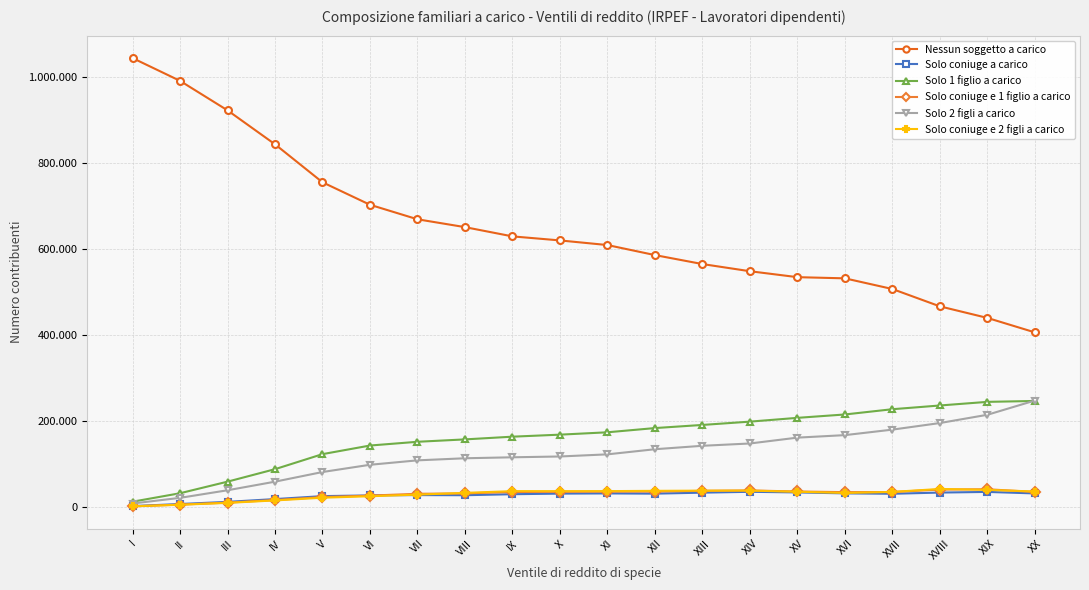

Reading right to left, transcribe all the data shown in this chart.

Nessun soggetto a carico: 406556	440163	467014	507316	532116	534856	548651	565296	586155	609461	620229	629607	651100	669328	703084	755305	843574	922485	991010	1043949
Solo coniuge a carico: 32380	35892	34364	31602	32529	34742	36161	34168	31882	32410	31949	30557	28217	28528	27779	26129	19268	12800	7788	2978
Solo 1 figlio a carico: 247216	245135	236716	228050	215833	207992	199185	191522	184238	174435	168944	164238	157931	152384	143663	123677	88741	59719	32824	13149
Solo coniuge e 1 figlio a carico: 35780	42054	41386	35619	35383	36876	39294	38375	36751	36606	36186	35740	32430	31557	27323	23918	16973	11083	6379	2444
Solo 2 figli a carico: 248219	215132	195931	180621	167841	162020	148430	143072	135080	123182	118222	116335	114091	109239	98952	82127	59692	39736	22111	8938
Solo coniuge e 2 figli a carico: 36808	40697	42768	35915	33465	36309	38917	38810	38377	37760	37658	37725	33678	29570	25873	22411	16122	10416	6021	2414